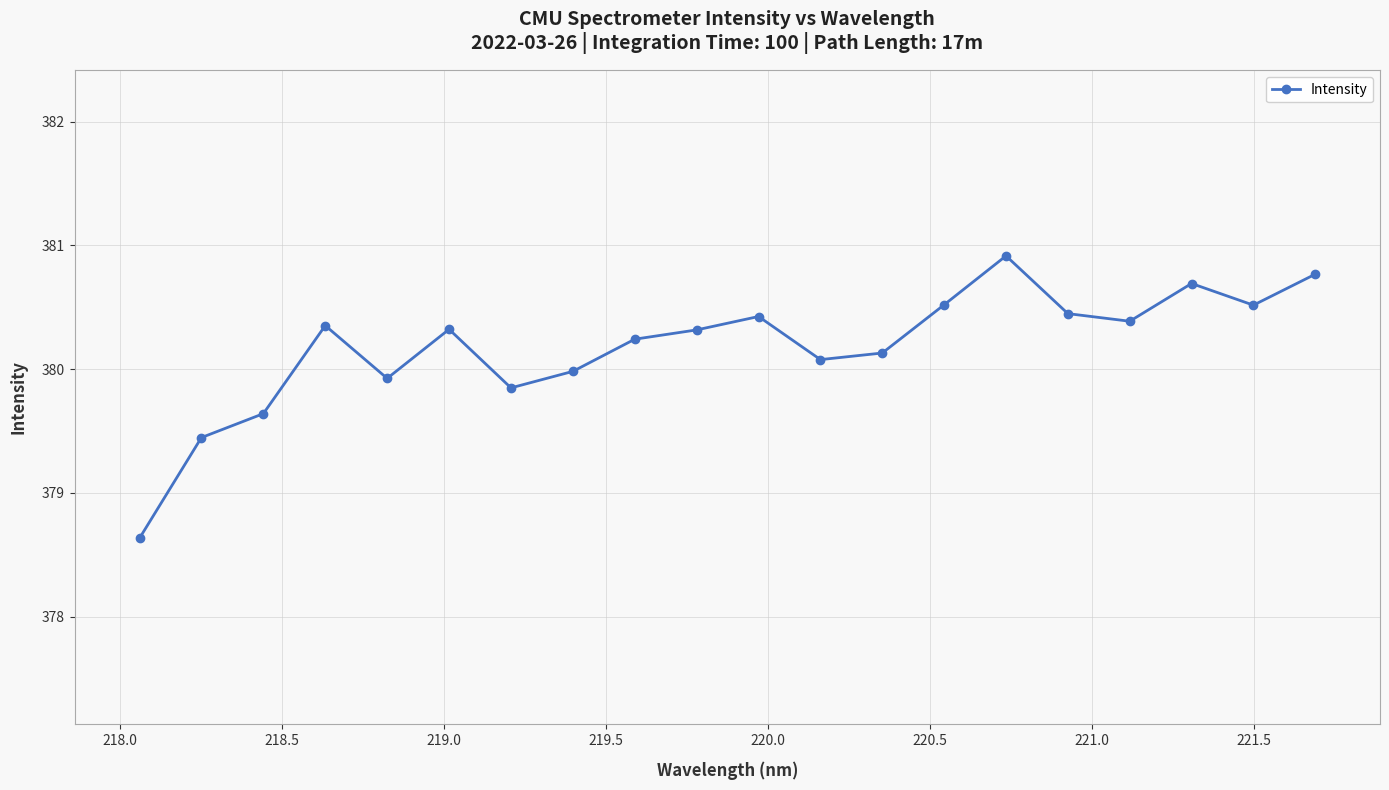

What is the sum of all values?

7603.6